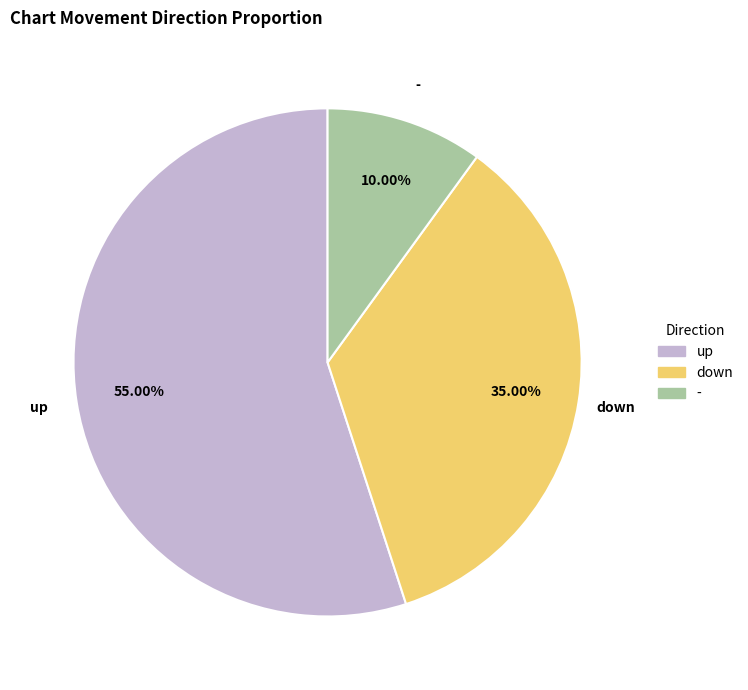

To the nearest percent, what percentage of the pie is up?

55%